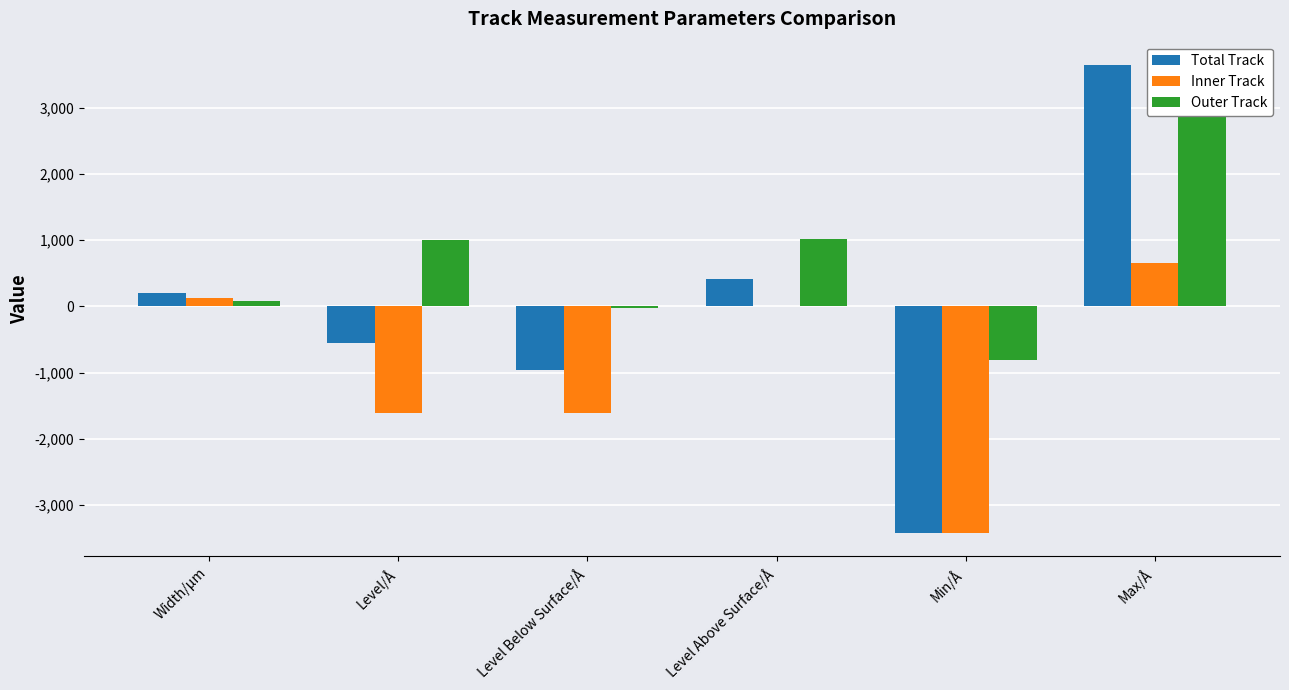

Are the bars grouped side by side (vs. stacked)?

Yes